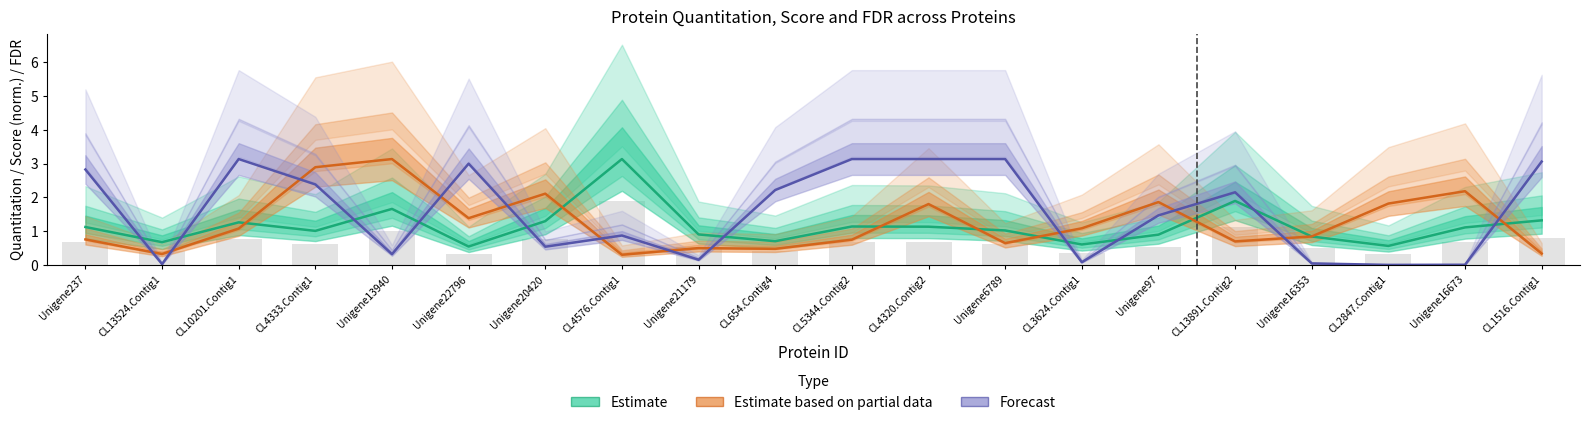

Reading left to right, extract all data points from this chart.

Estimate: Unigene237=1.1	CL13524.Contig1=0.7	CL10201.Contig1=1.3	CL4333.Contig1=1.0	Unigene13940=1.7	Unigene22796=0.5	Unigene20420=1.3	CL4576.Contig1=3.1	Unigene21179=0.9	CL654.Contig4=0.7	CL5344.Contig2=1.1	CL4320.Contig2=1.1	Unigene6789=1.0	CL3624.Contig1=0.6	Unigene97=0.9	CL13891.Contig2=1.9	Unigene16353=0.8	CL2847.Contig1=0.6	Unigene16673=1.1	CL1516.Contig1=1.3
Estimate based on partial data: Unigene237=0.8	CL13524.Contig1=0.3	CL10201.Contig1=1.1	CL4333.Contig1=2.9	Unigene13940=3.1	Unigene22796=1.4	Unigene20420=2.1	CL4576.Contig1=0.3	Unigene21179=0.5	CL654.Contig4=0.5	CL5344.Contig2=0.7	CL4320.Contig2=1.8	Unigene6789=0.6	CL3624.Contig1=1.1	Unigene97=1.9	CL13891.Contig2=0.7	Unigene16353=0.8	CL2847.Contig1=1.8	Unigene16673=2.2	CL1516.Contig1=0.3
Forecast: Unigene237=2.8	CL13524.Contig1=0.0	CL10201.Contig1=3.1	CL4333.Contig1=2.4	Unigene13940=0.3	Unigene22796=3.0	Unigene20420=0.5	CL4576.Contig1=0.9	Unigene21179=0.2	CL654.Contig4=2.2	CL5344.Contig2=3.1	CL4320.Contig2=3.1	Unigene6789=3.1	CL3624.Contig1=0.1	Unigene97=1.5	CL13891.Contig2=2.1	Unigene16353=0.0	CL2847.Contig1=0.0	Unigene16673=0.0	CL1516.Contig1=3.1